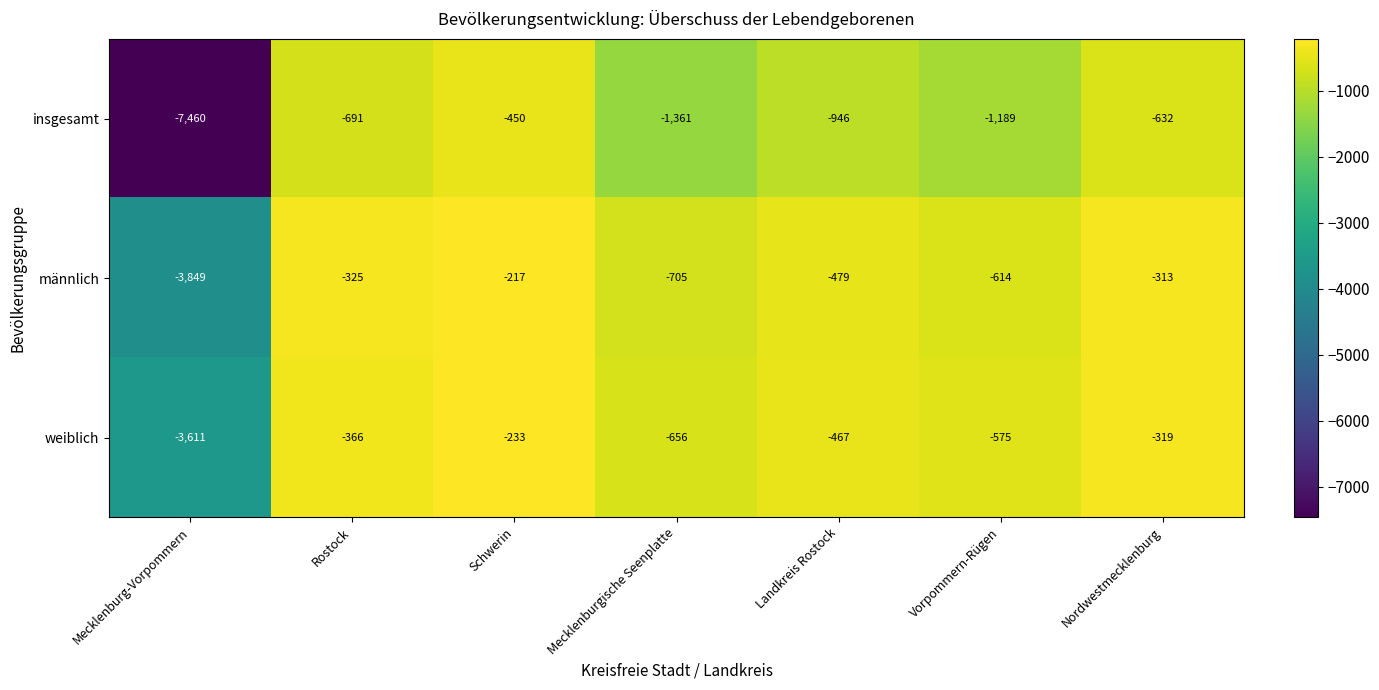

What is the approximate value of männlich at Landkreis Rostock, to the nearest 10?

-480